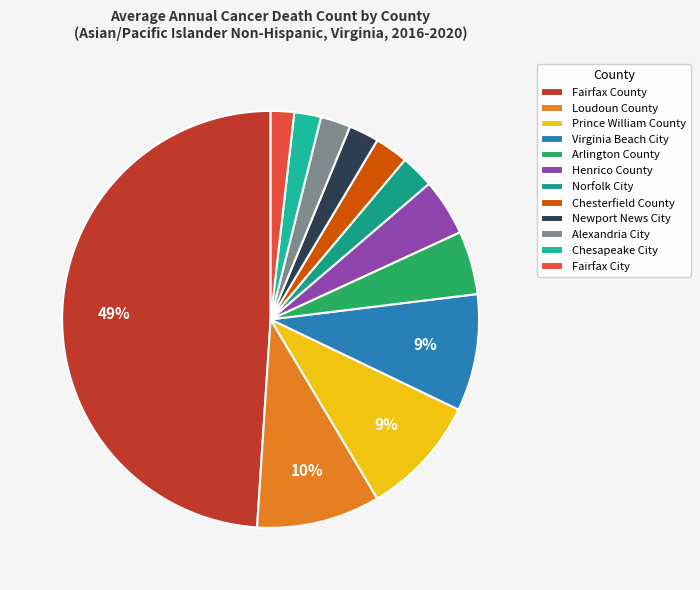

To the nearest percent, what is the average slice percentage?

8%